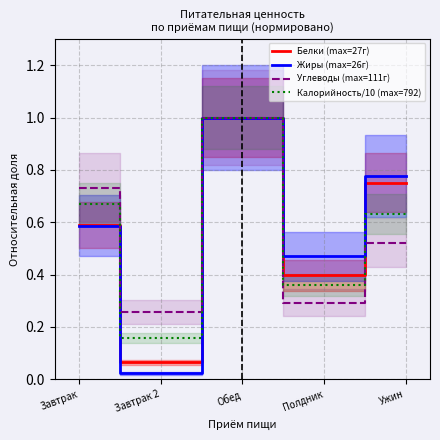

What is the value of the Белки (max=27г) point at the 2nd from the left?

0.1